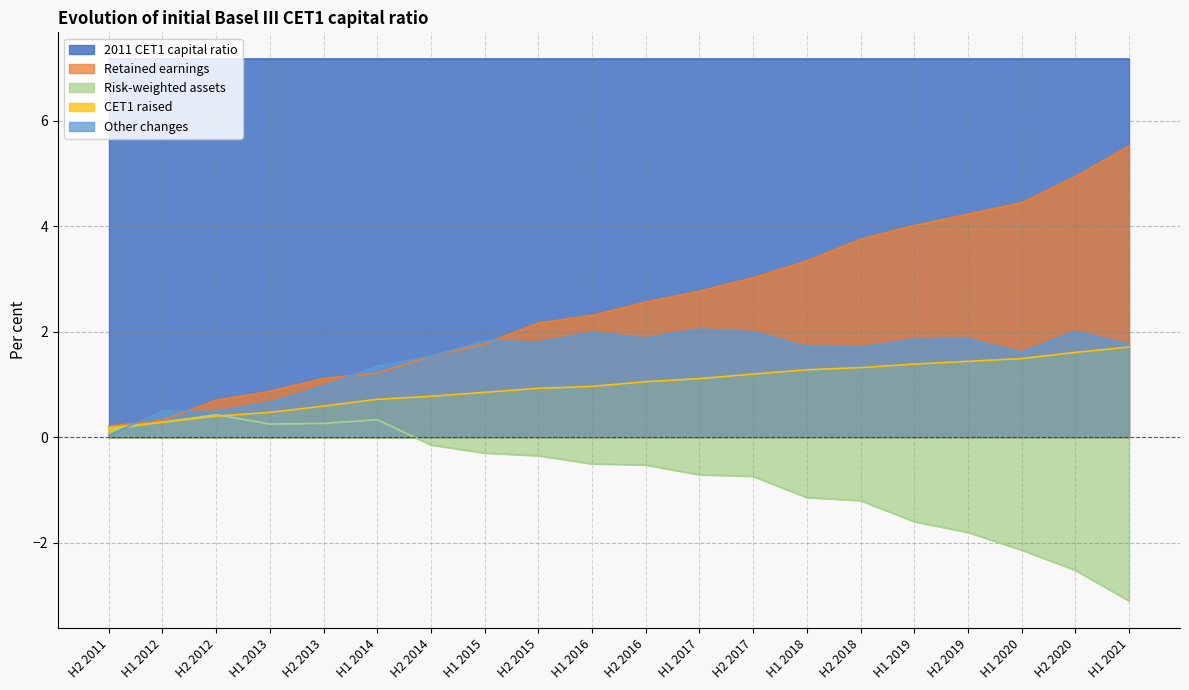

At which label does Other changes first exceed 1?

H1 2014